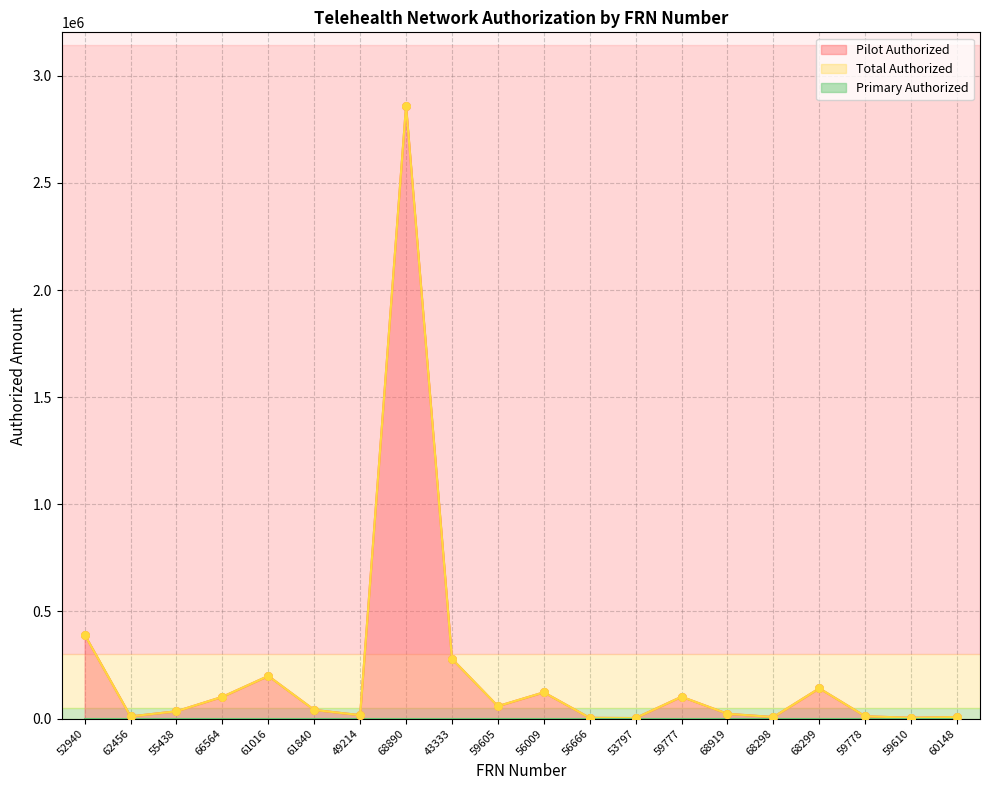

Which series has the largest total across all categories?

Pilot Authorized